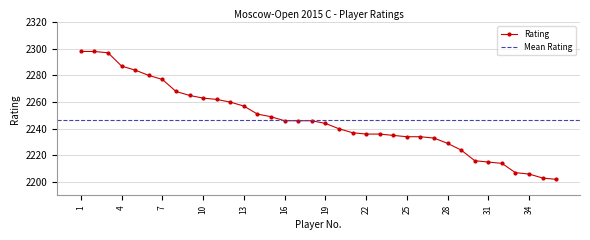

The value at 17 is 2246. True or false?

True